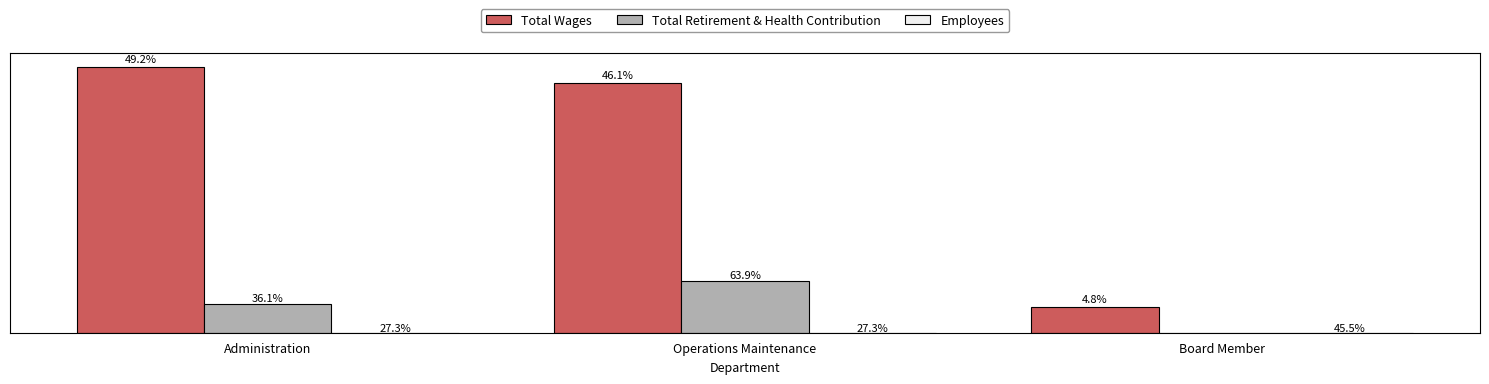

Does the chart contain stacked bars?

No